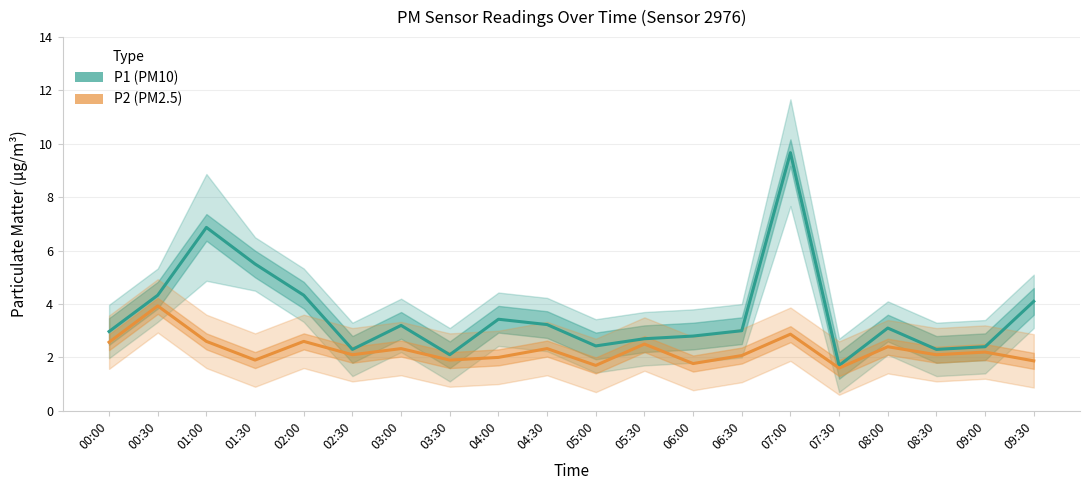

Where is the first local minimum for P1 (PM10)?

02:30